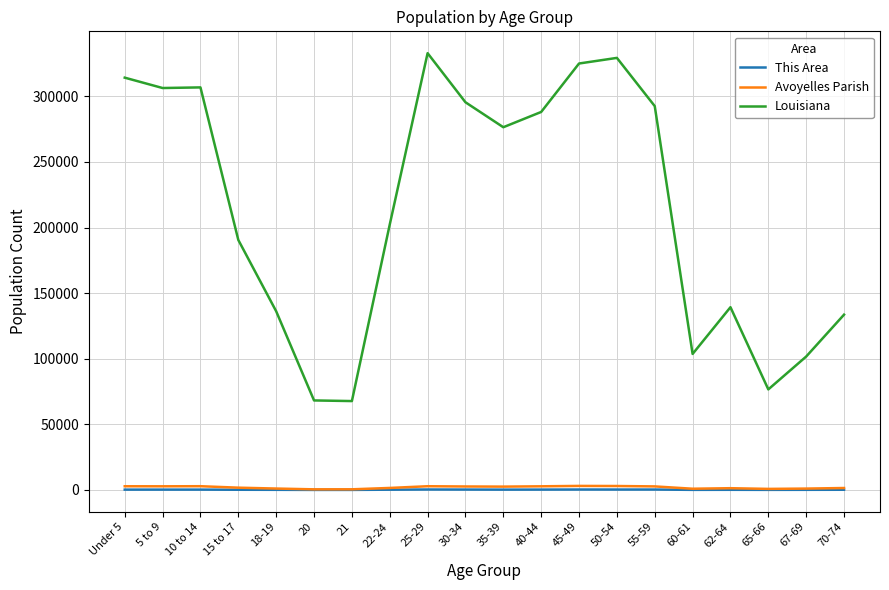

Which series has the widest spread of values?

Louisiana